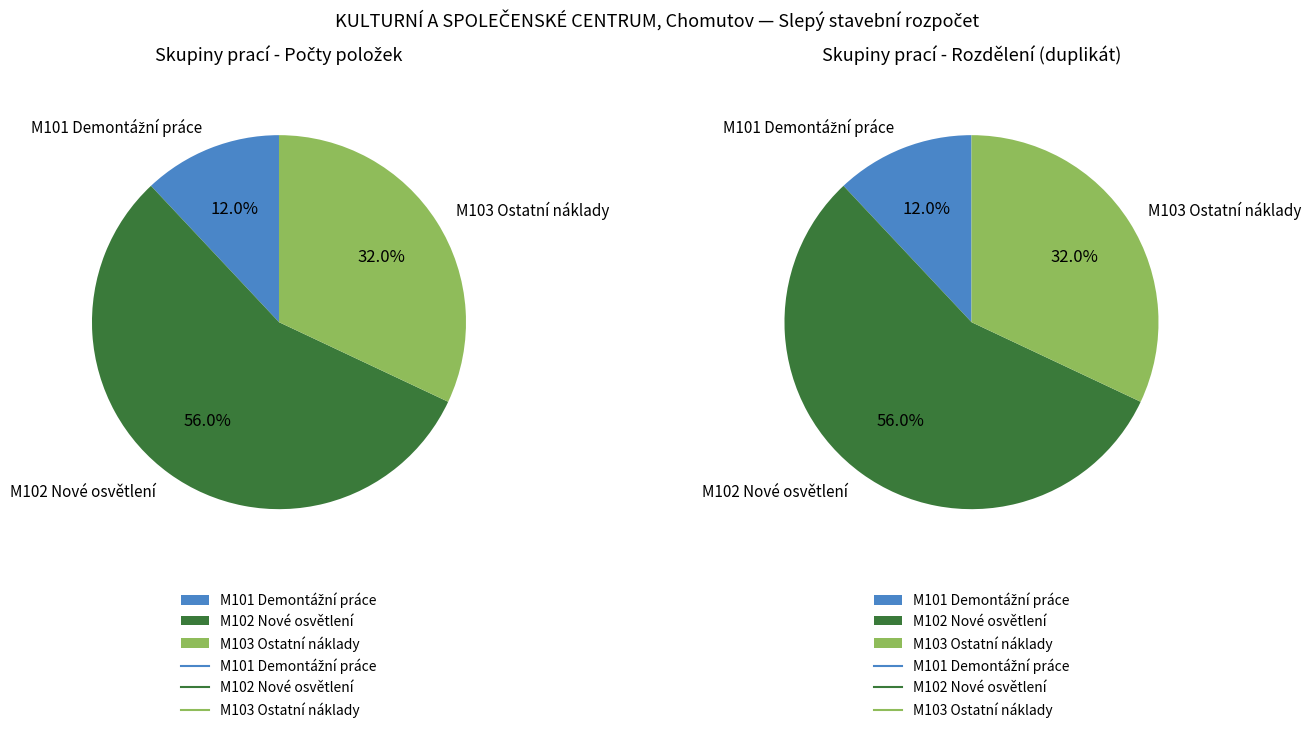

Which slice is the smallest?

M101 Demontážní práce